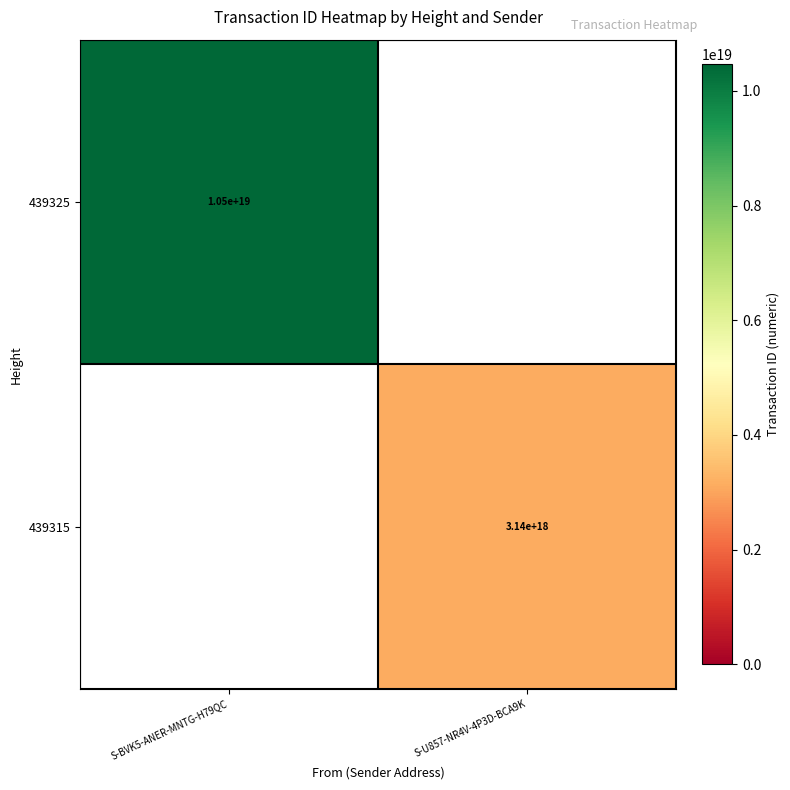

True or false: 439325 has a value of 10500000000000000000 at S-BVK5-ANER-MNTG-H79QC.

True